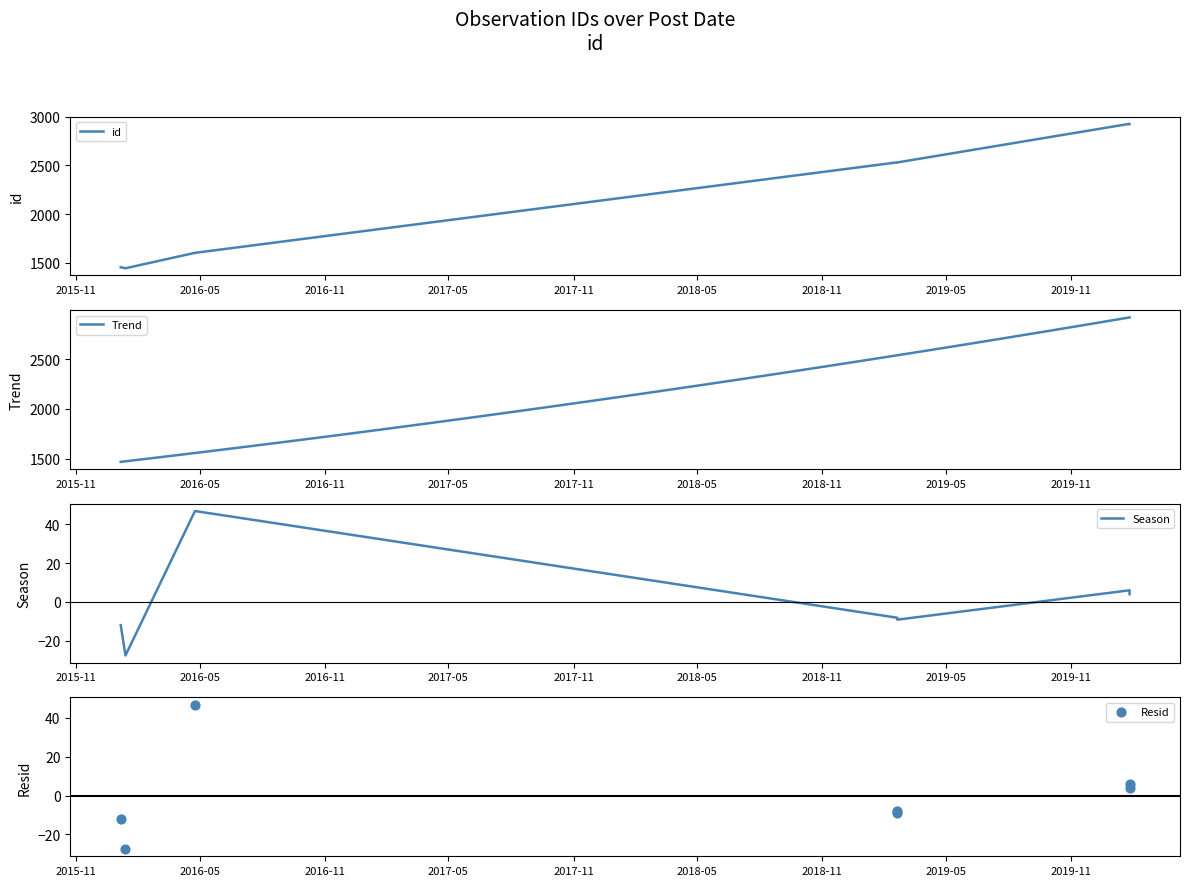

What is the ratio of the value at 2019-02-19 to the value at 2016-01-13?

1.8